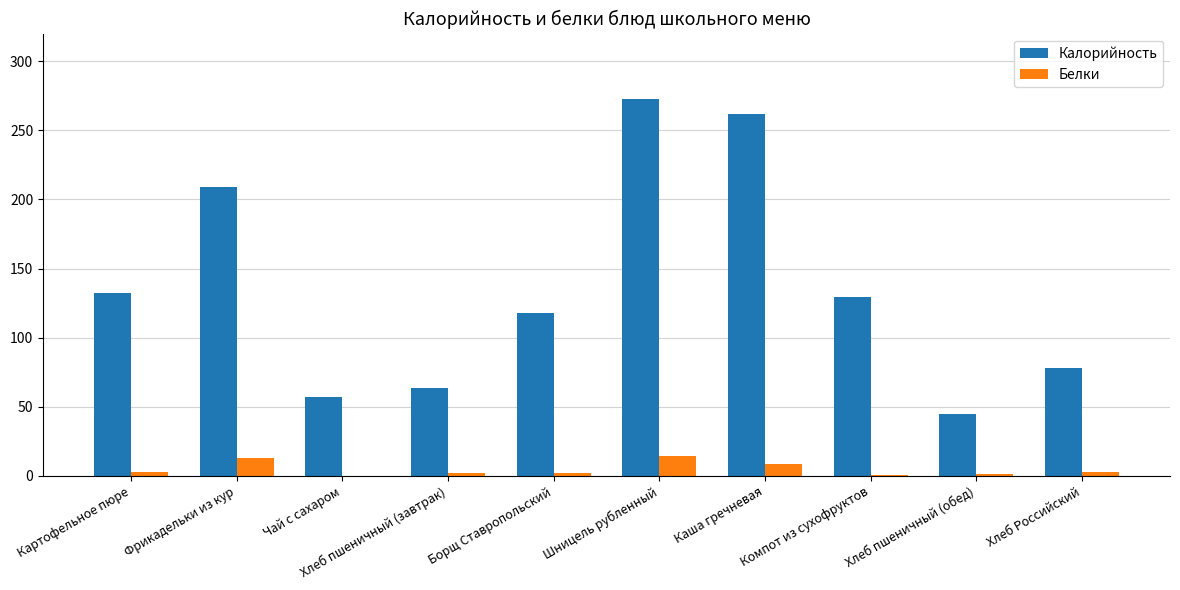

What is the maximum value shown in the chart?

273.0